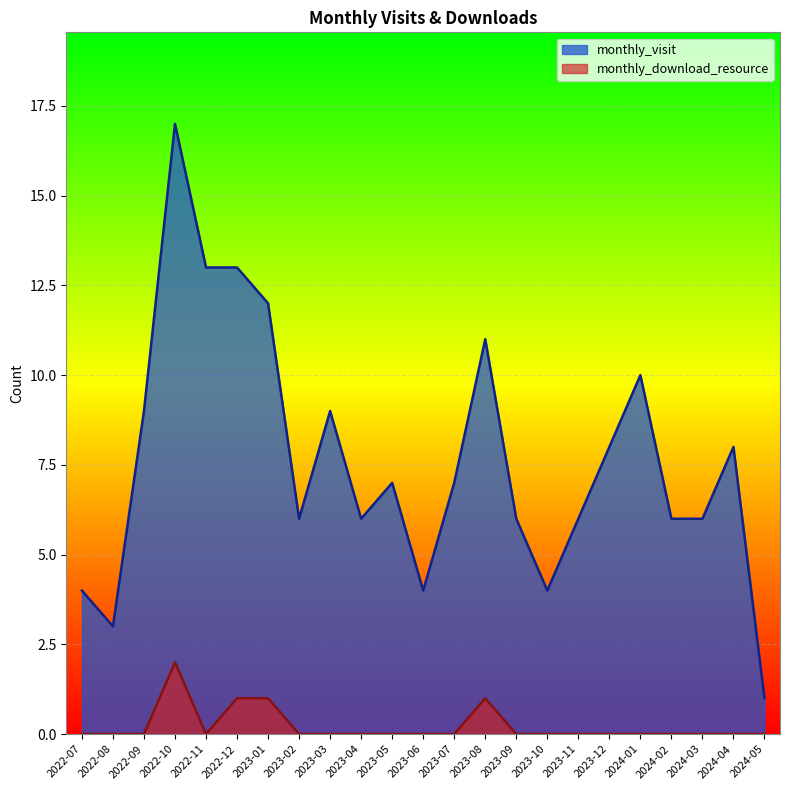

At how many categories does at least one series exceed 6?

12